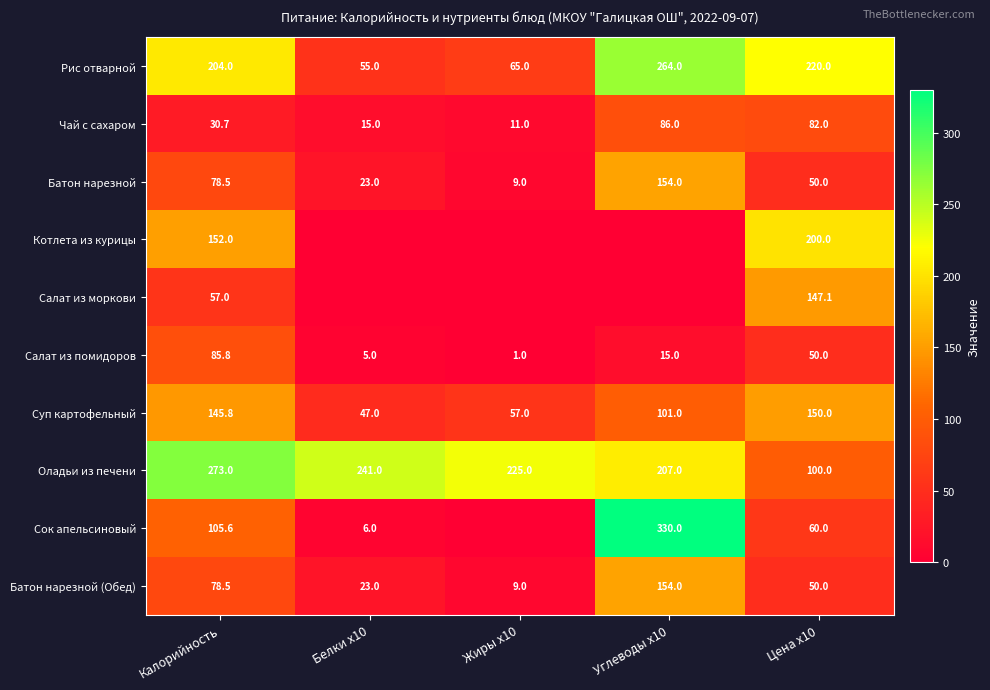

At which label does Батон нарезной (Обед) first exceed 50?

Калорийность